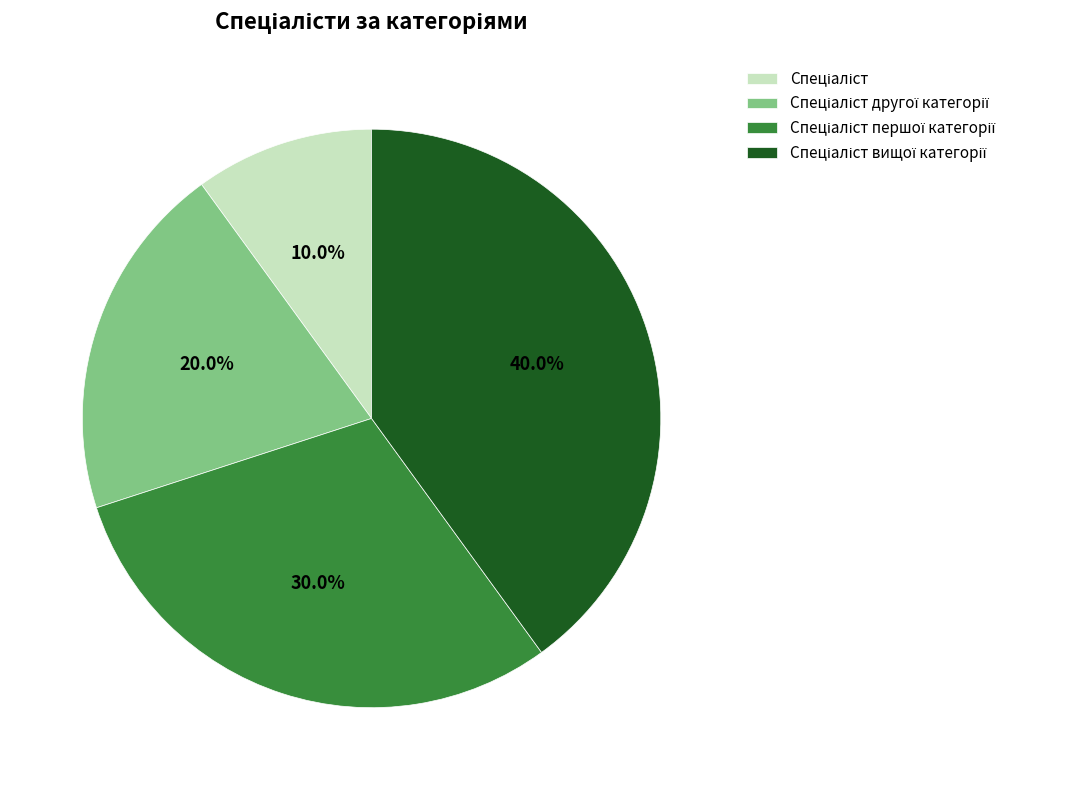

Is there a majority slice in this chart?

No